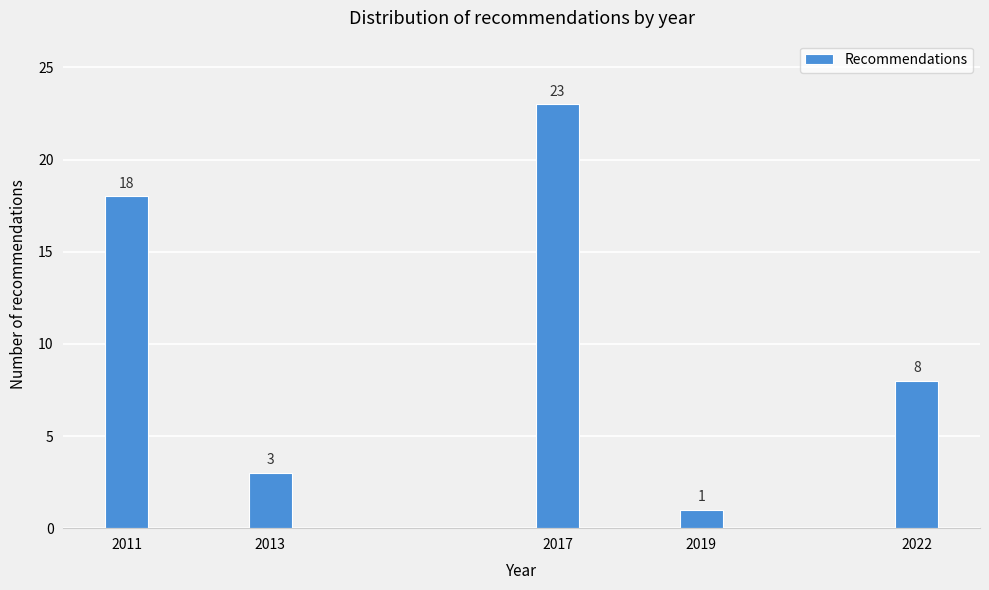

Reading left to right, transcribe all the data shown in this chart.

18	3	23	1	8